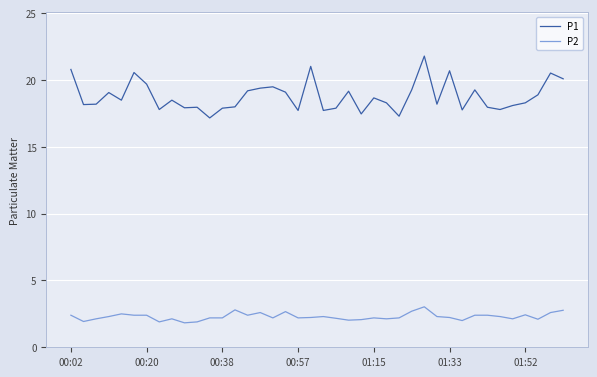

Which series has the largest total across all categories?

P1